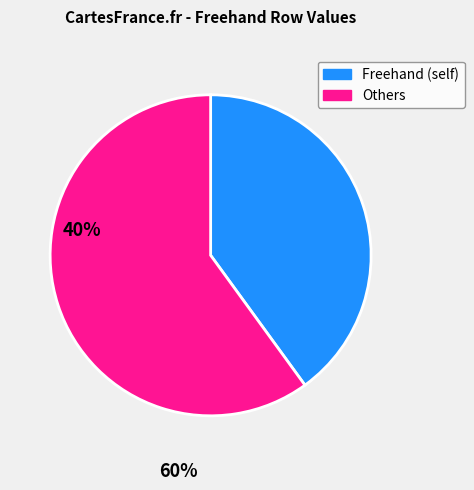

Is there a majority slice in this chart?

Yes